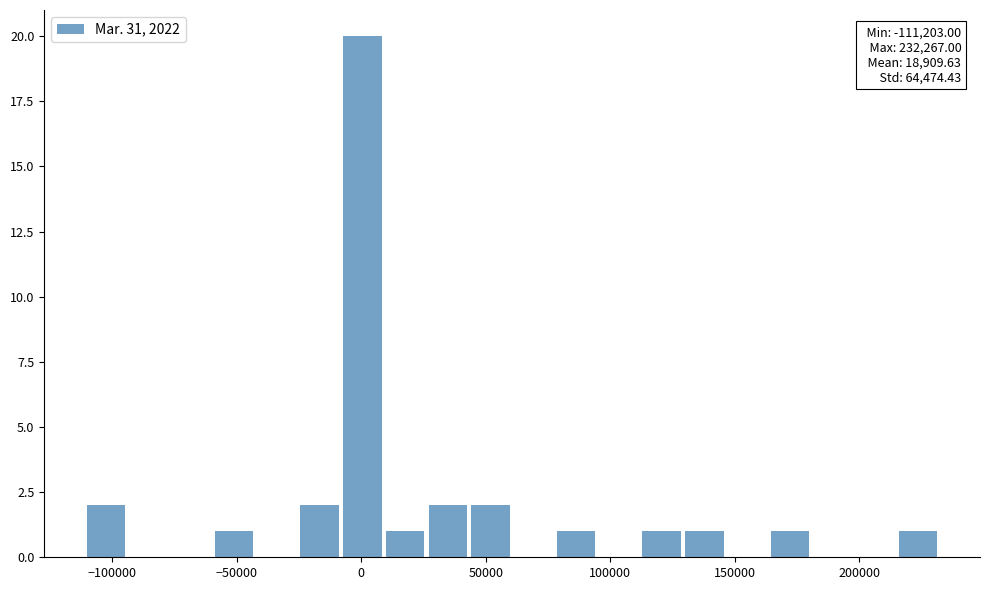

Read against the x-axis, roughly where is the centre of the tallest bar?

0